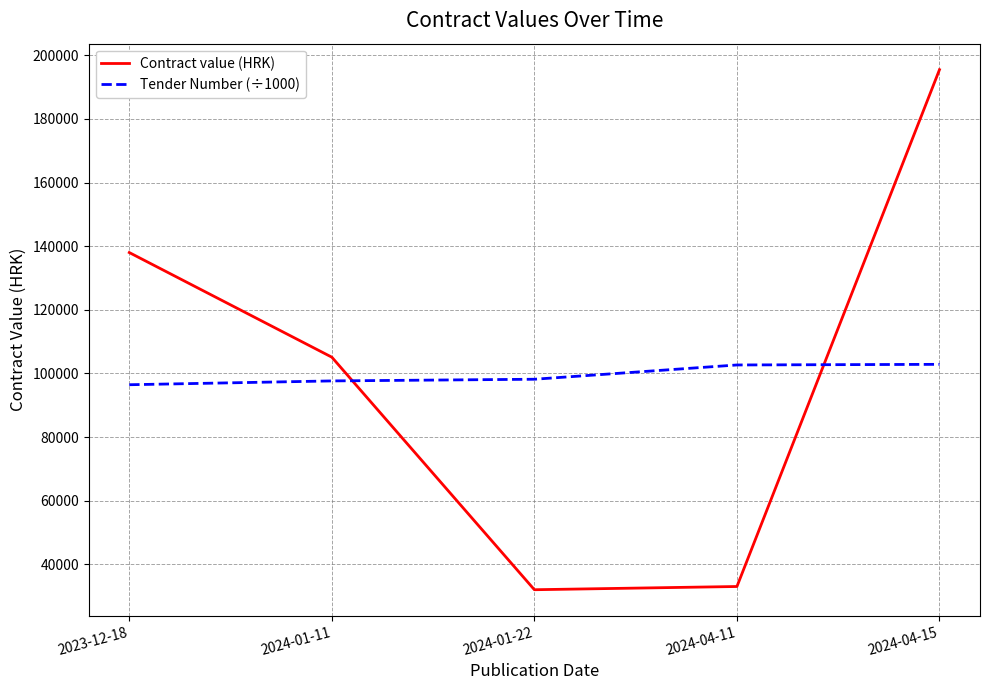

True or false: Contract value (HRK) has more than 2 points higher than both neighbors.

False